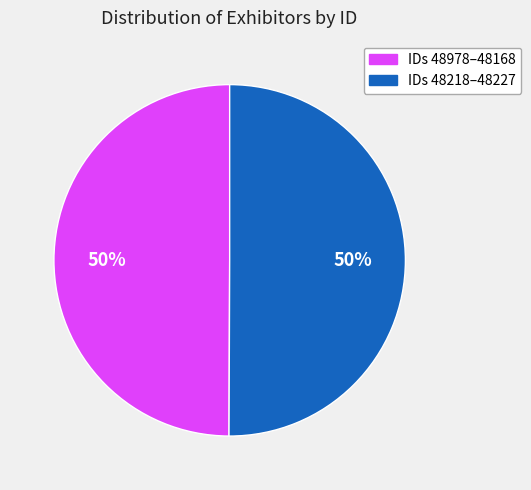

Count the number of slices in the pie.

2